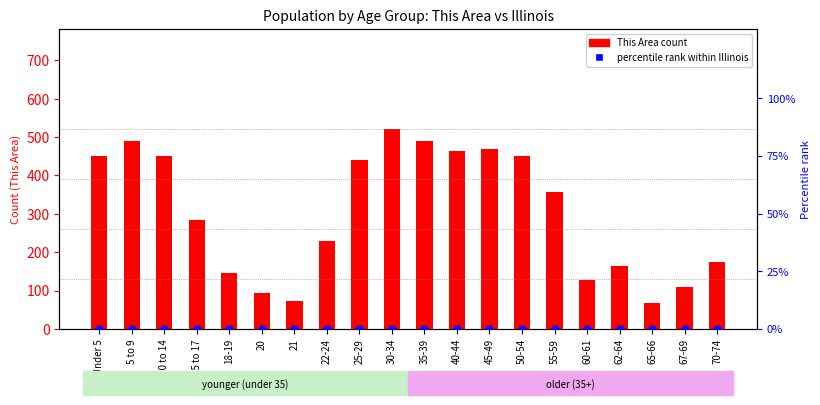

What is the total value across all series at 62-64?

163.0